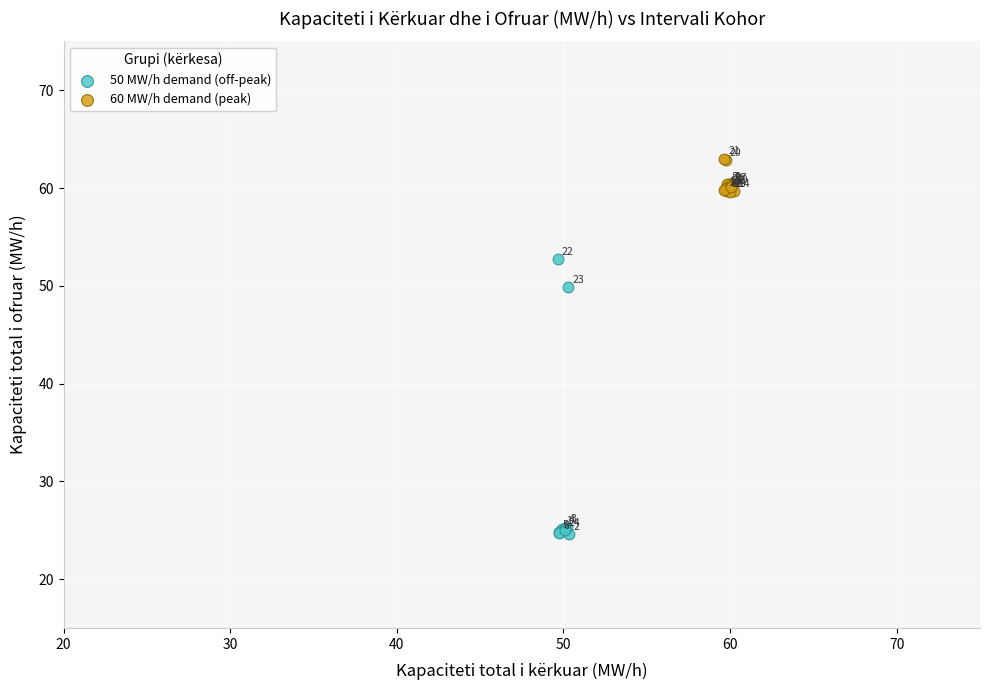

Which series reaches the minimum Y coordinate?

50 MW/h demand (off-peak)